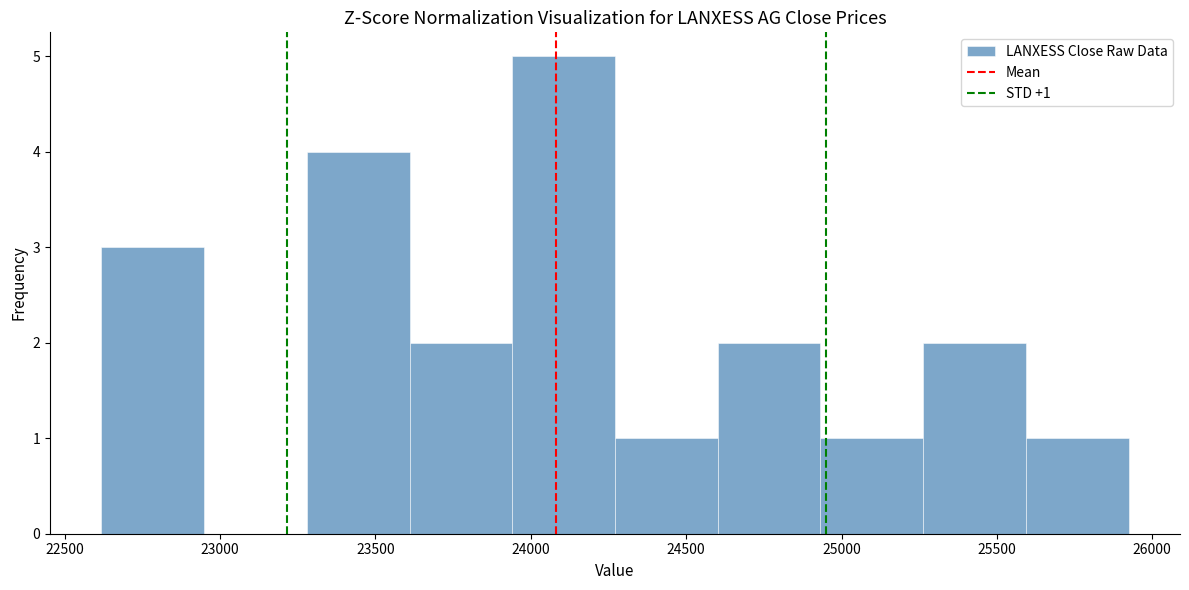

Over which range of the x-axis is the bar tallest?

23950 to 24250